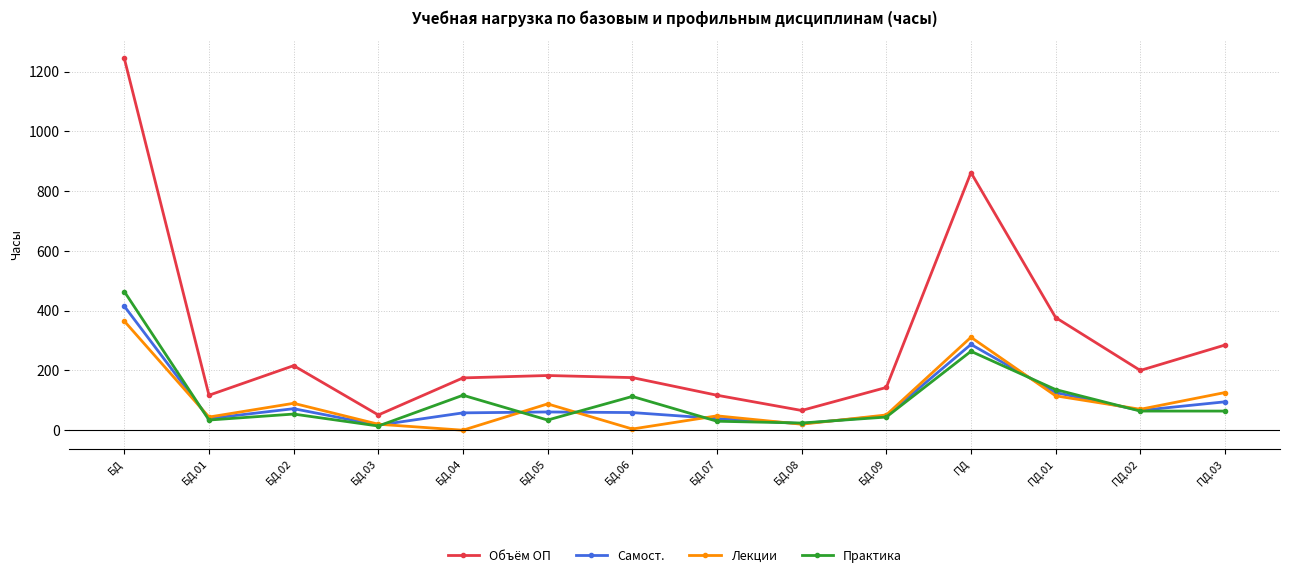

Rank the series by their maximum value, from highest to lowest.

Объём ОП, Практика, Самост., Лекции